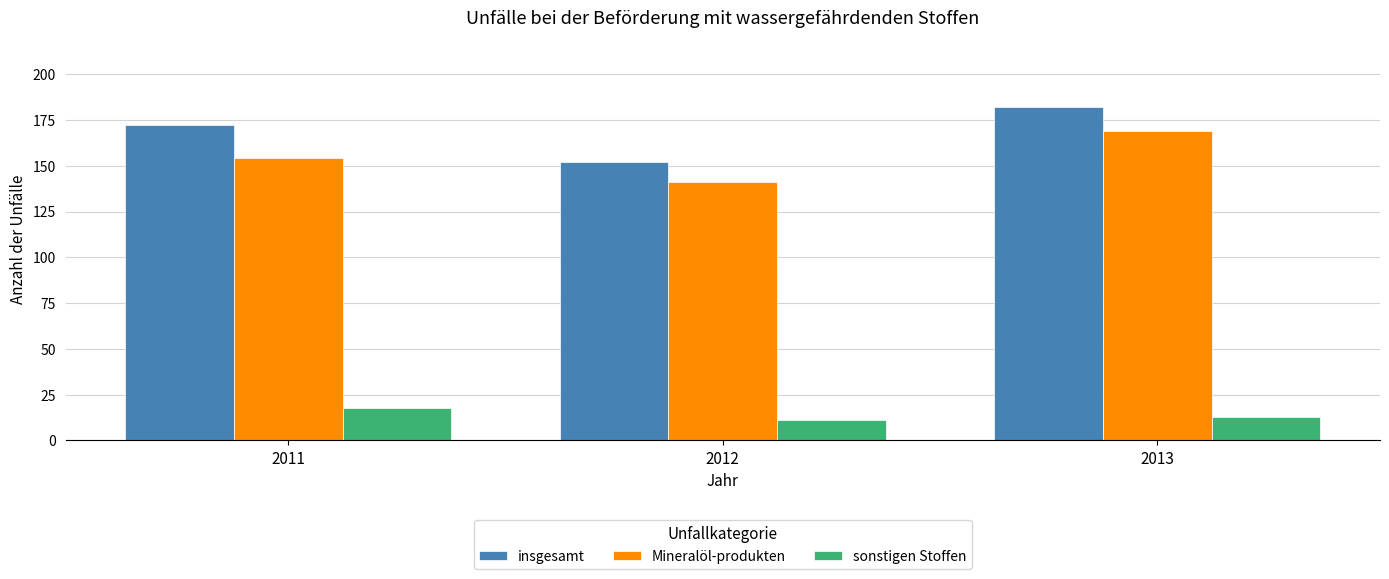

How many Mineralöl-produkten values are between 141 and 169?

3